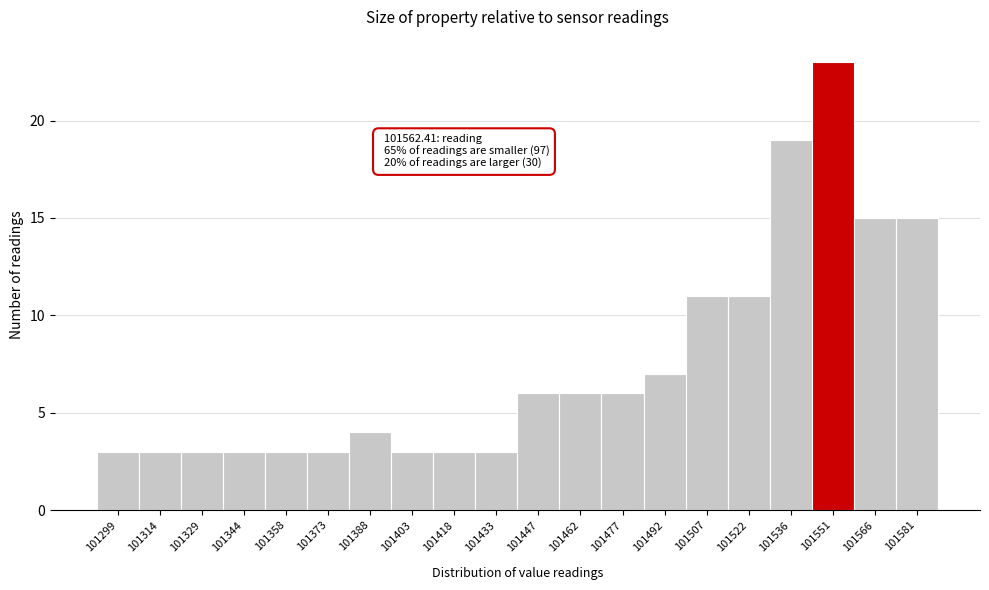

Reading right to left, list all the values displayed in this chart.

101581=15	101566=15	101551=23	101536=19	101522=11	101507=11	101492=7	101477=6	101462=6	101447=6	101433=3	101418=3	101403=3	101388=4	101373=3	101358=3	101344=3	101329=3	101314=3	101299=3